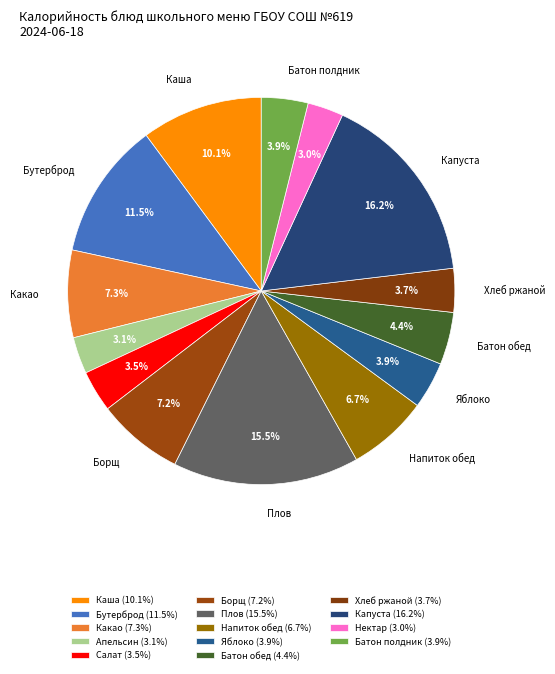

Count the number of slices in the pie.

14